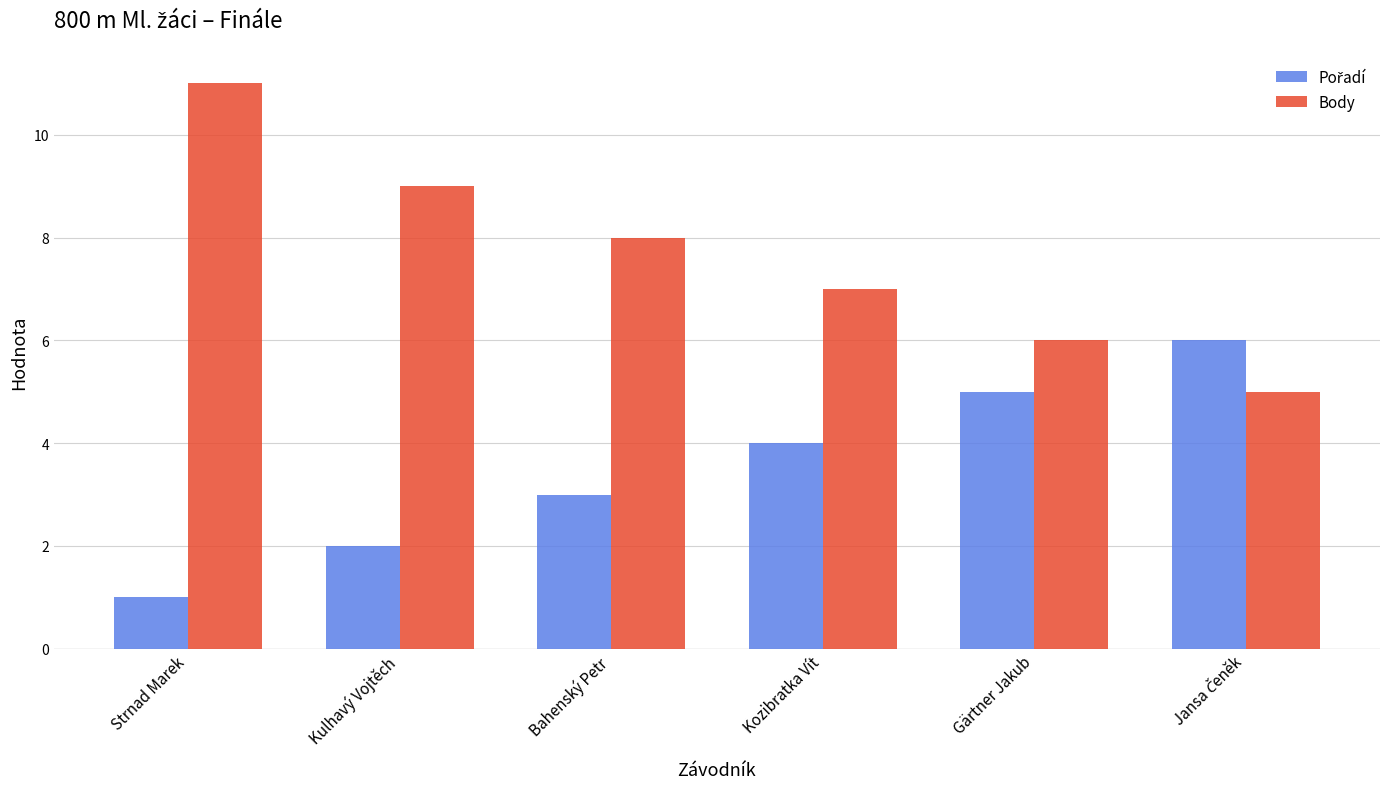

Are the bars grouped side by side (vs. stacked)?

Yes